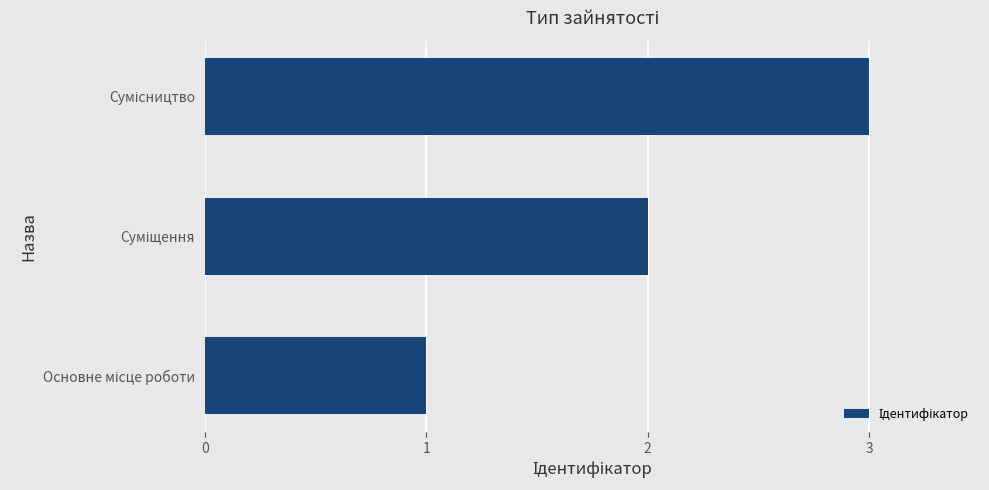

What is the sum of all values?

6